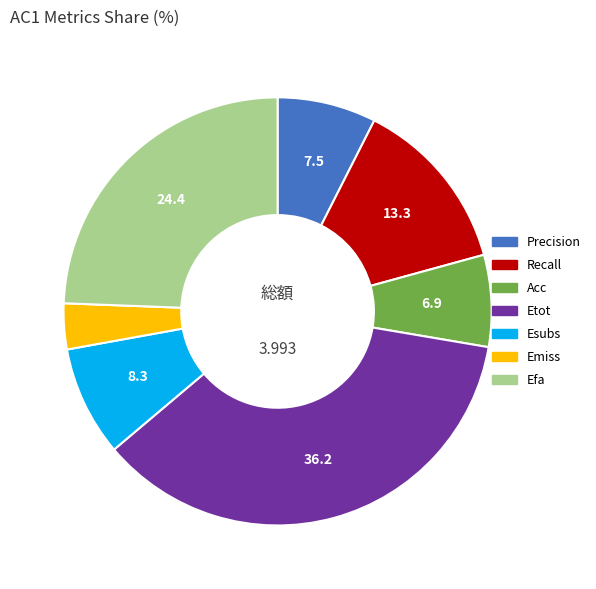

Does Recall account for over 50% of the chart?

No